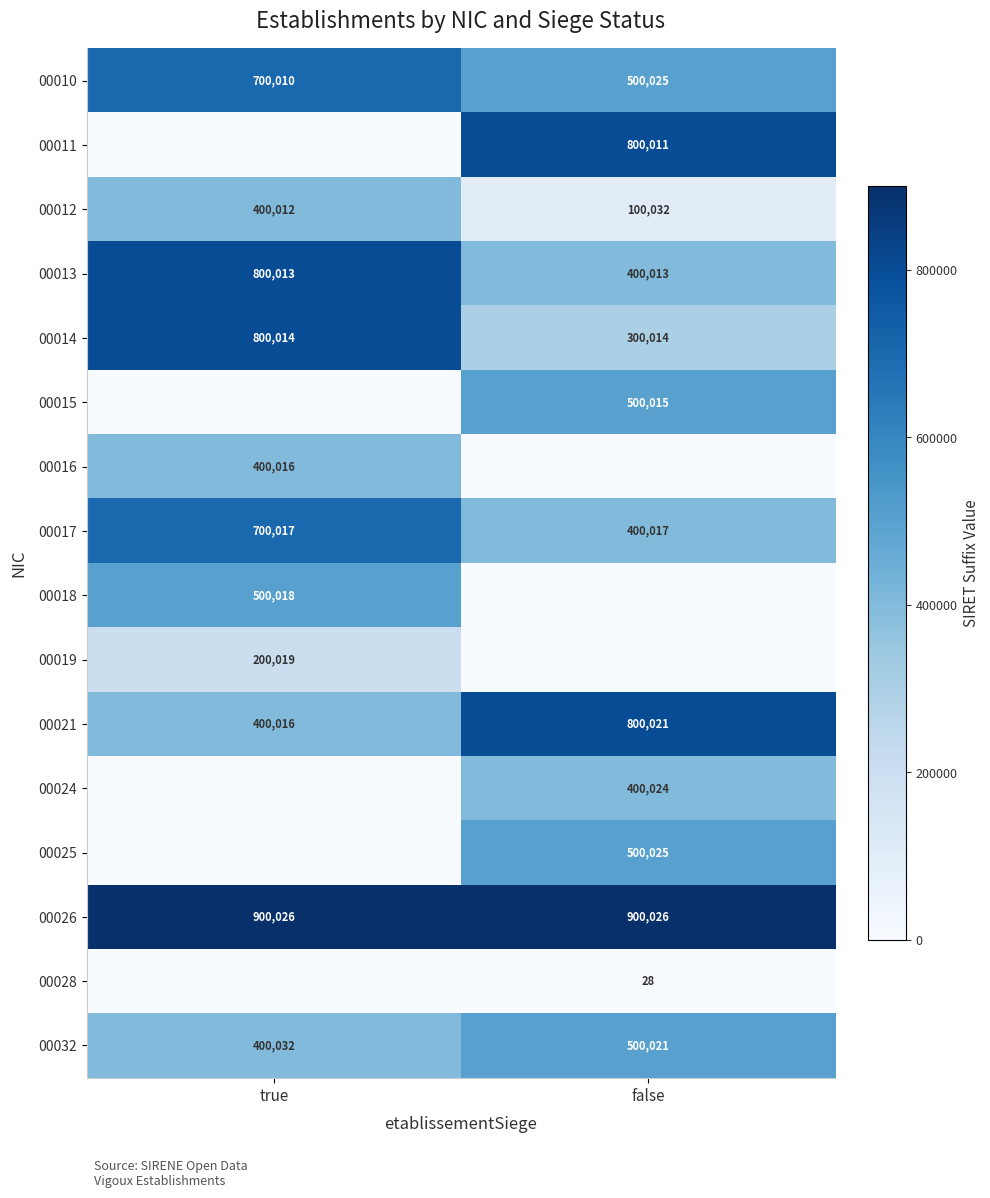

What is the highest value of the 00021 series?

800021